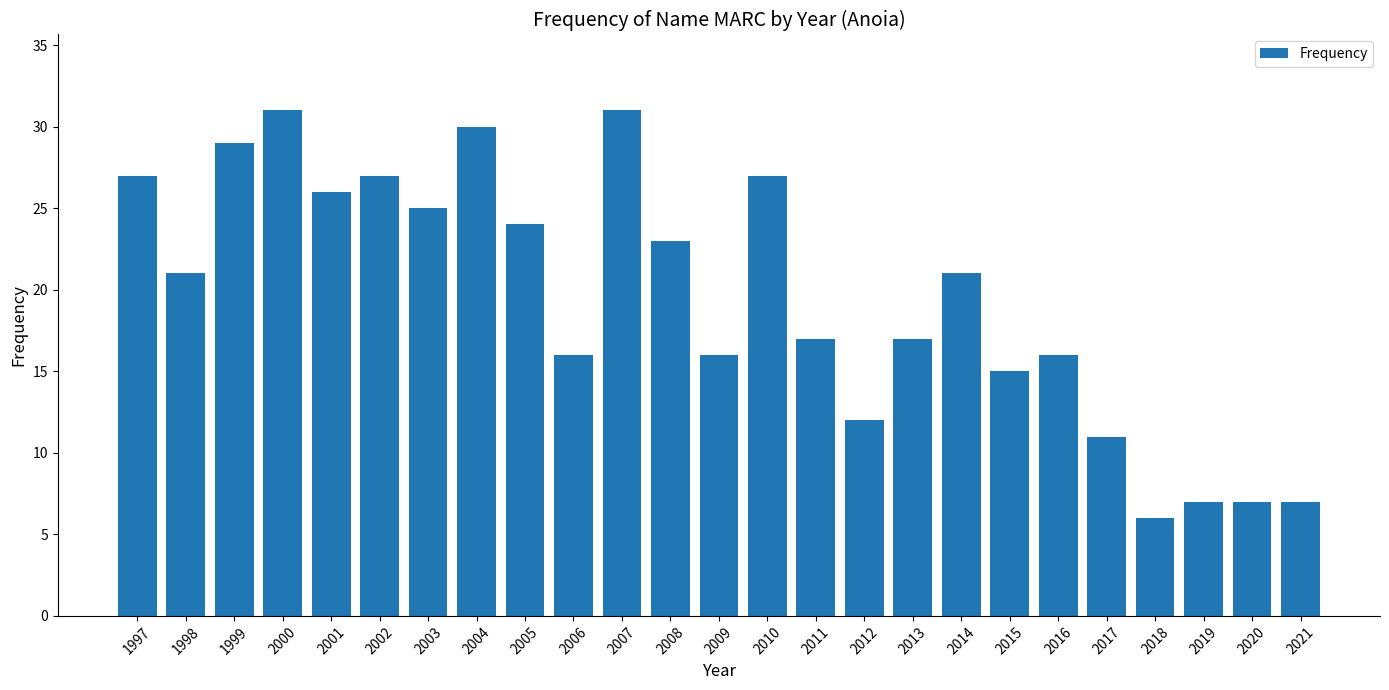

What is the difference between the maximum and minimum values?

25